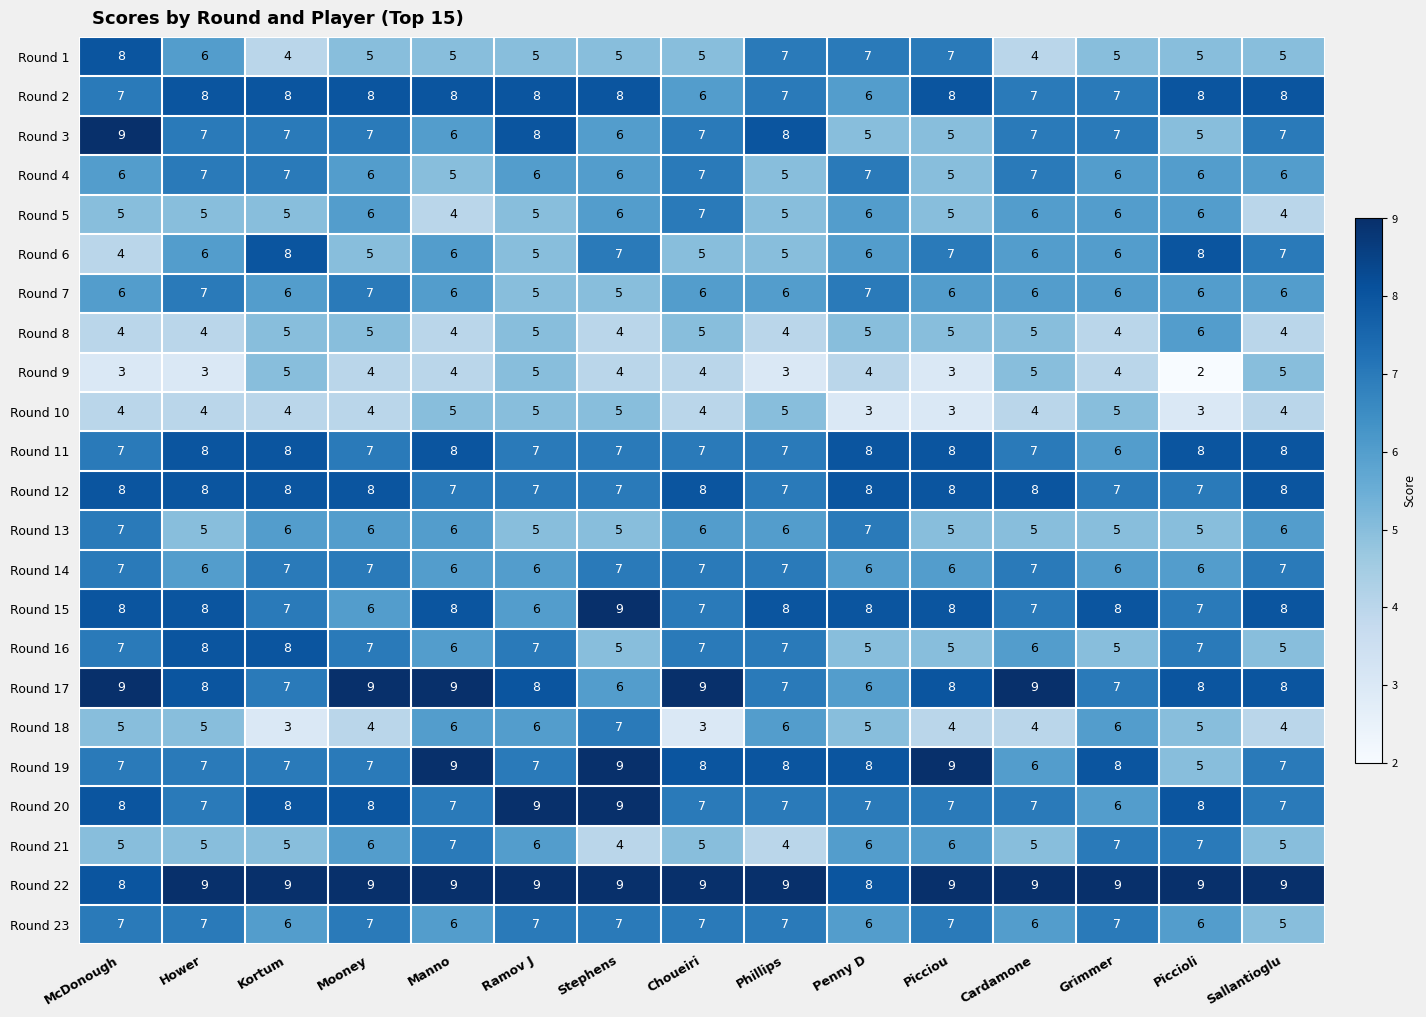

What is the difference between the maximum and minimum values in the Round 5 series?

3